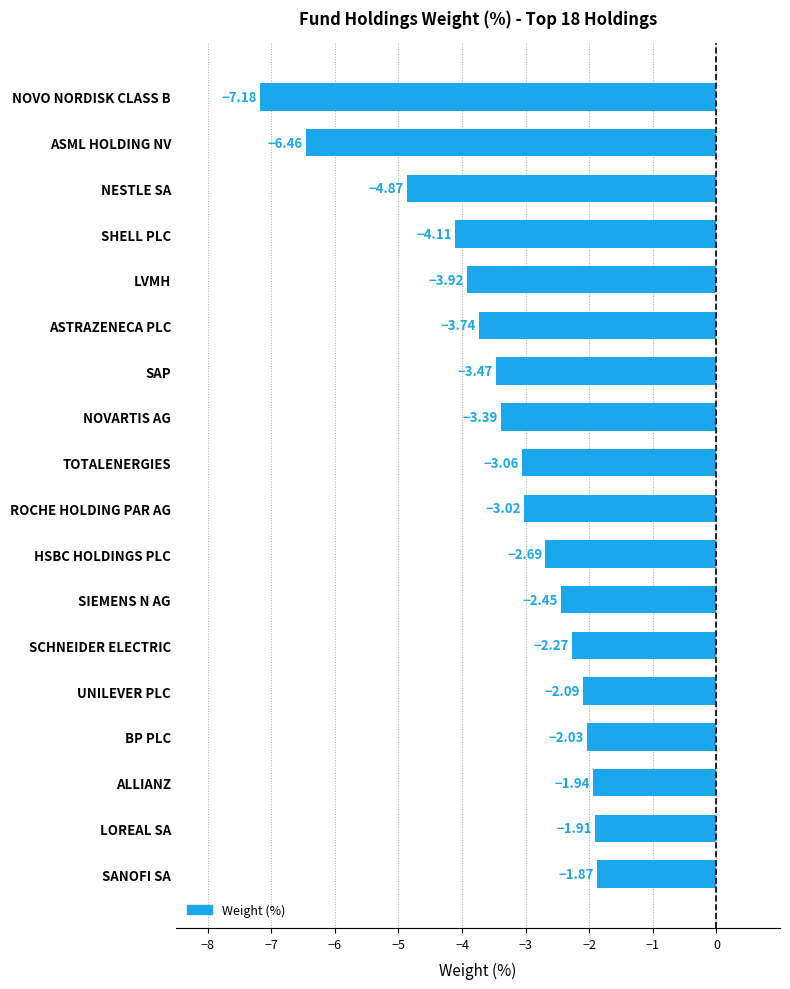

What is the smallest value displayed?

-7.2